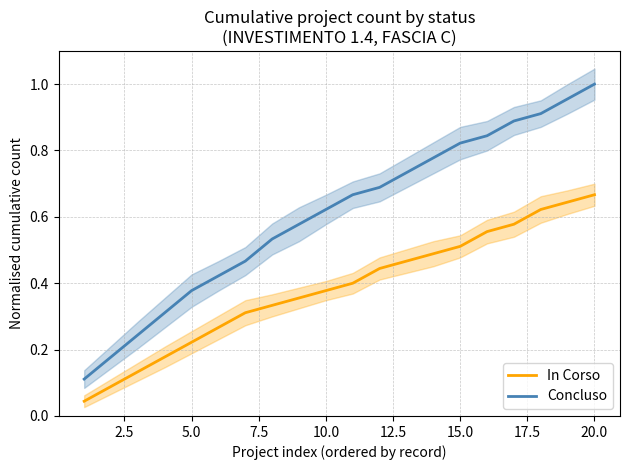

List the series in order of their overall mean, lowest first.

In Corso, Concluso